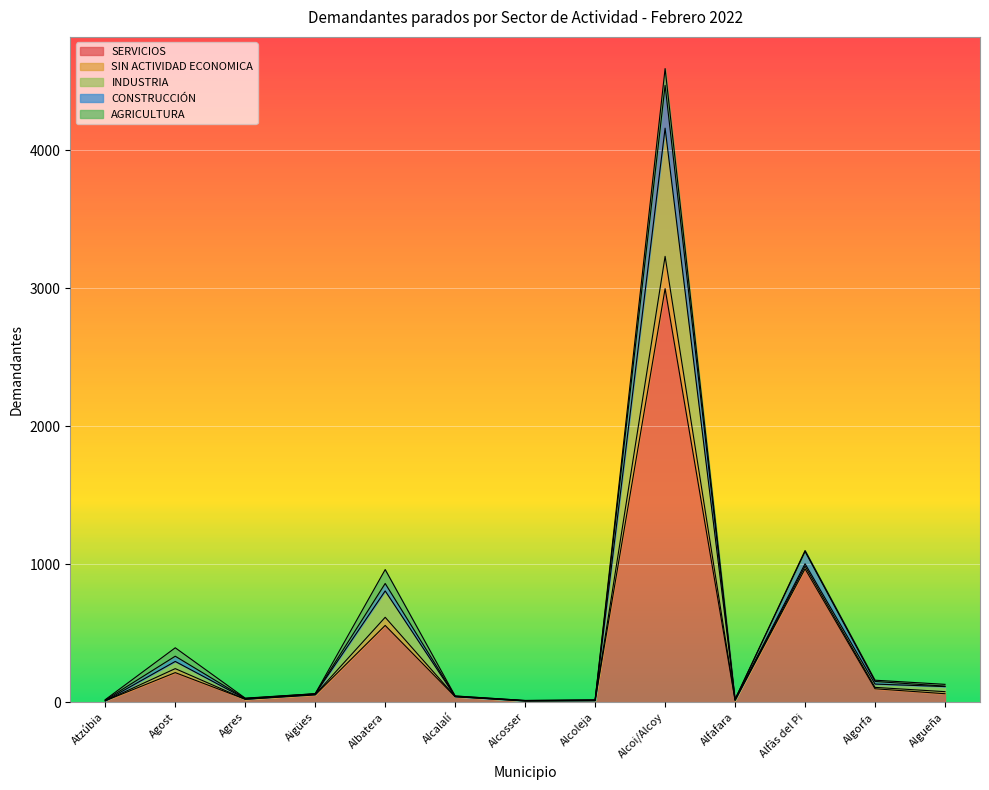

True or false: CONSTRUCCIÓN and SIN ACTIVIDAD ECONOMICA intersect in this chart.

False